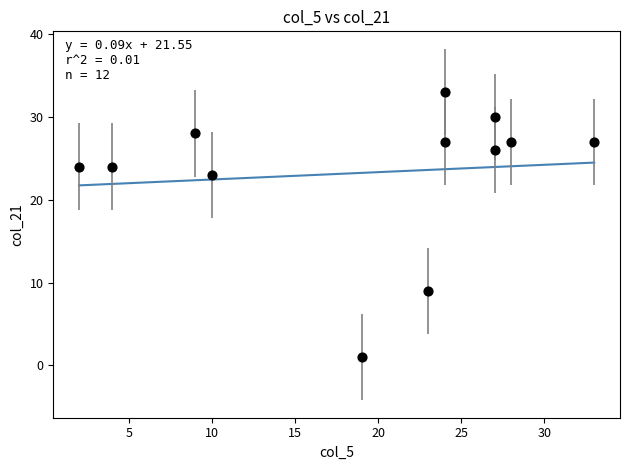

What Y value in the scatter plot is closest to 17?

23